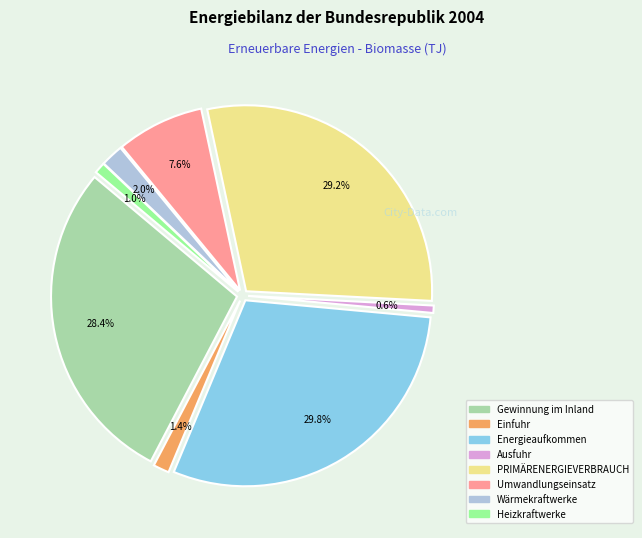

To the nearest percent, what percentage of the pie is Heizkraftwerke?

1%